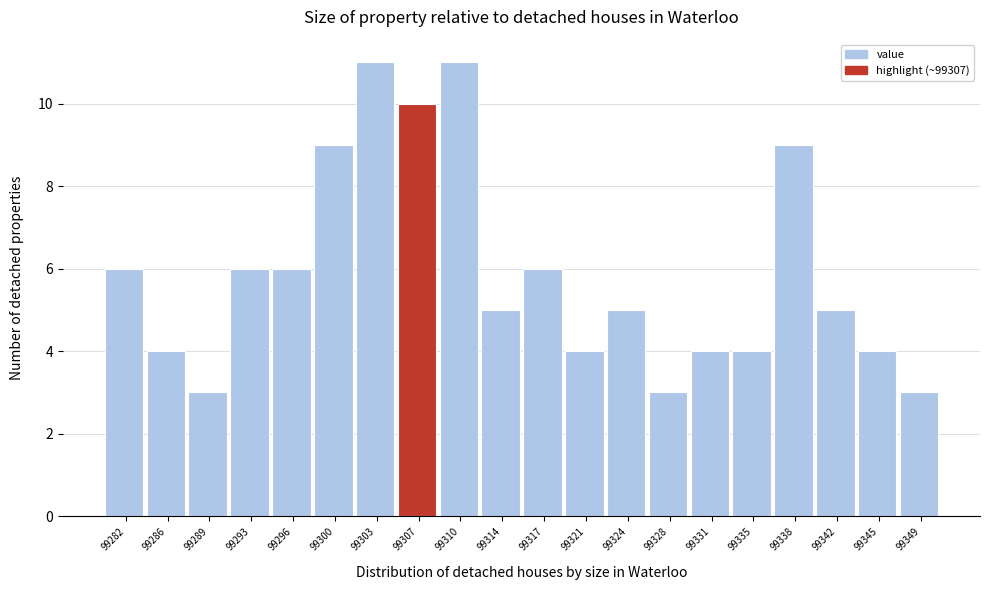

Reading left to right, list every bar in this chart as the range it spans on the x-axis followed by its height. Neither the bar edges nor the heights are printed on the chart, so give them approximately, as read against the axes.

99280.5 to 99284.0: 6
99284.0 to 99287.5: 4
99287.5 to 99291.0: 3
99291.0 to 99294.5: 6
99294.5 to 99298.0: 6
99298.0 to 99301.5: 9
99301.5 to 99305.0: 11
99305.0 to 99308.5: 10
99308.5 to 99312.0: 11
99312.0 to 99315.5: 5
99315.5 to 99319.0: 6
99319.0 to 99322.5: 4
99322.5 to 99326.0: 5
99326.0 to 99329.5: 3
99329.5 to 99333.0: 4
99333.0 to 99336.5: 4
99336.5 to 99340.0: 9
99340.0 to 99343.5: 5
99343.5 to 99347.0: 4
99347.0 to 99350.5: 3